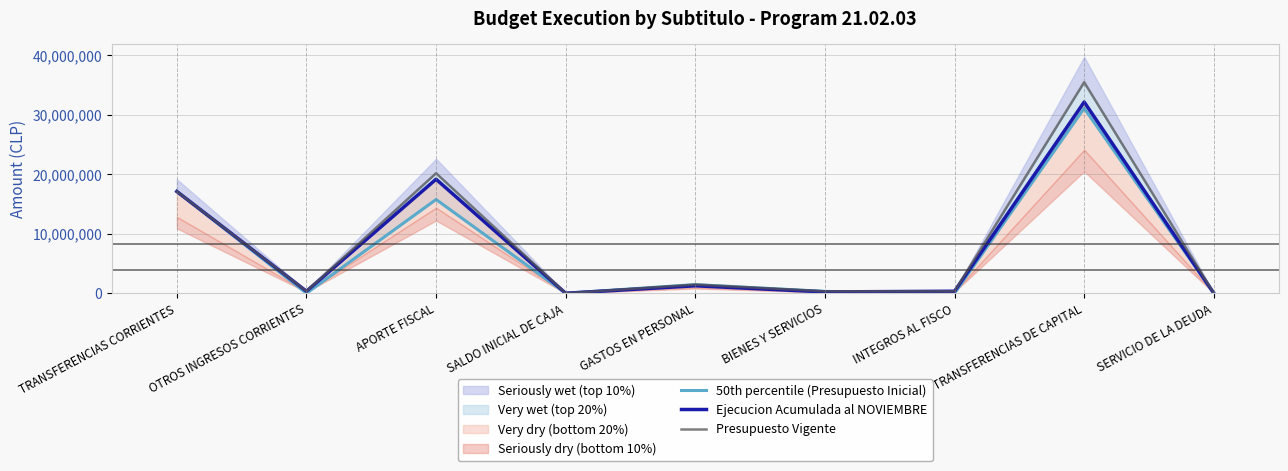

Rank the series by their average value, from highest to lowest.

Presupuesto Vigente, Ejecucion Acumulada al NOVIEMBRE, 50th percentile (Presupuesto Inicial)